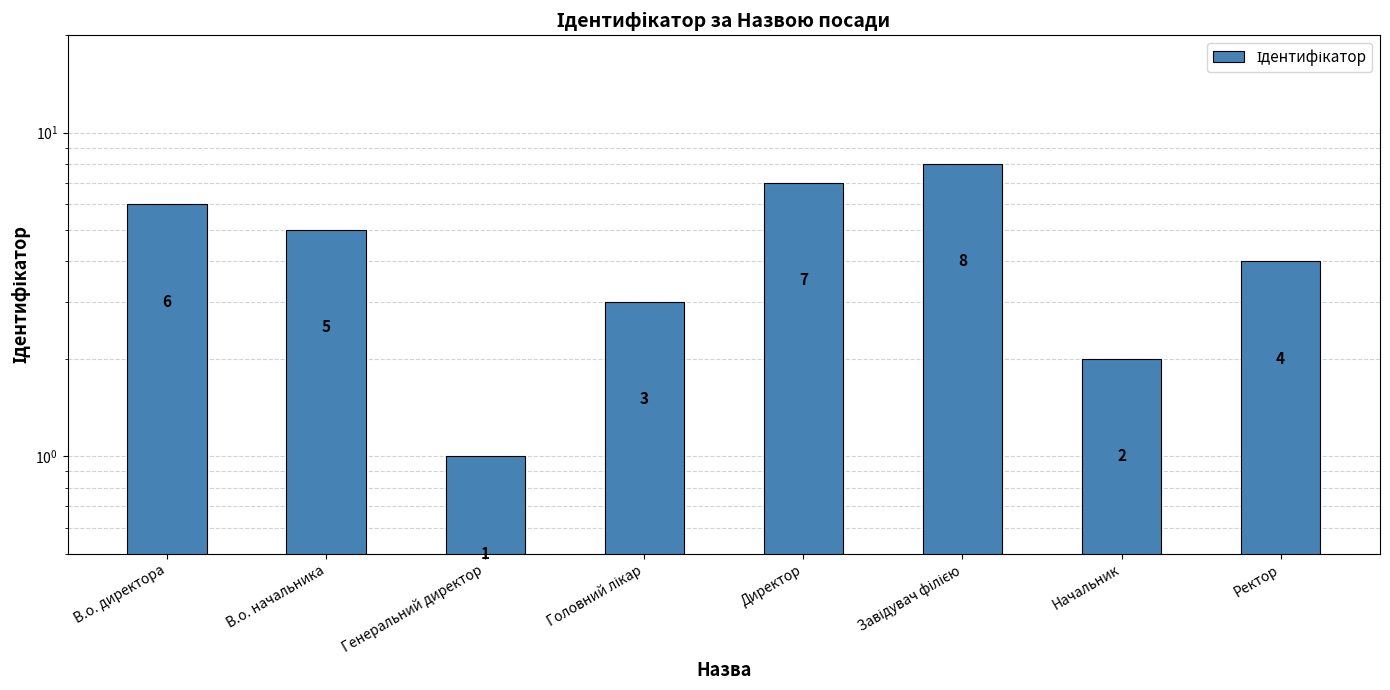

What is the minimum value shown in the chart?

1